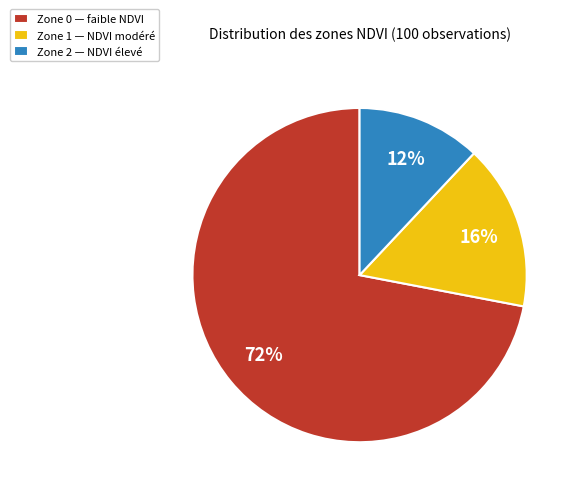

To the nearest percent, what percentage of the pie is Zone 2?

12%